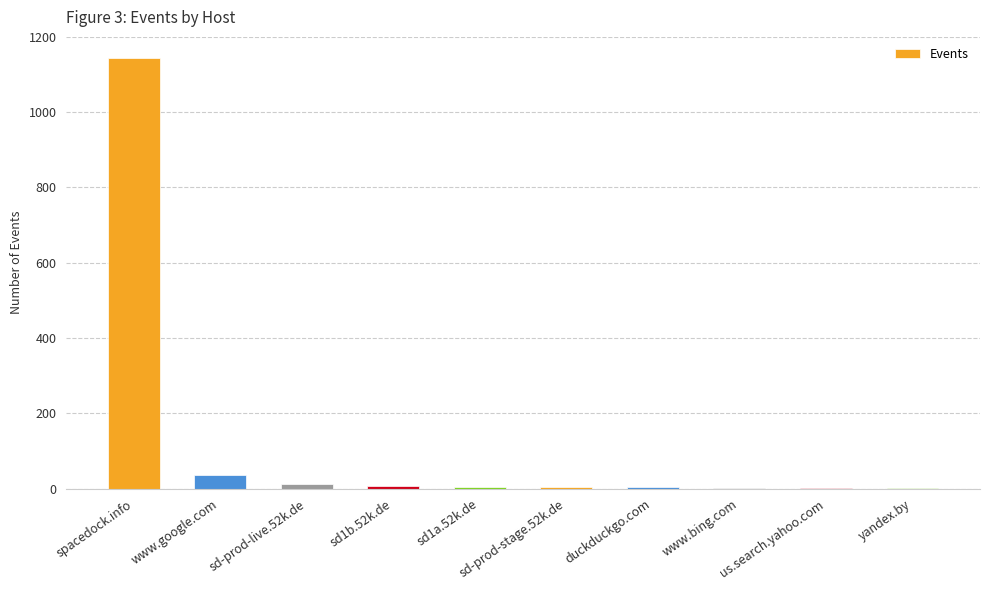

The chart shows a value of 7 at sd1b.52k.de. True or false?

True